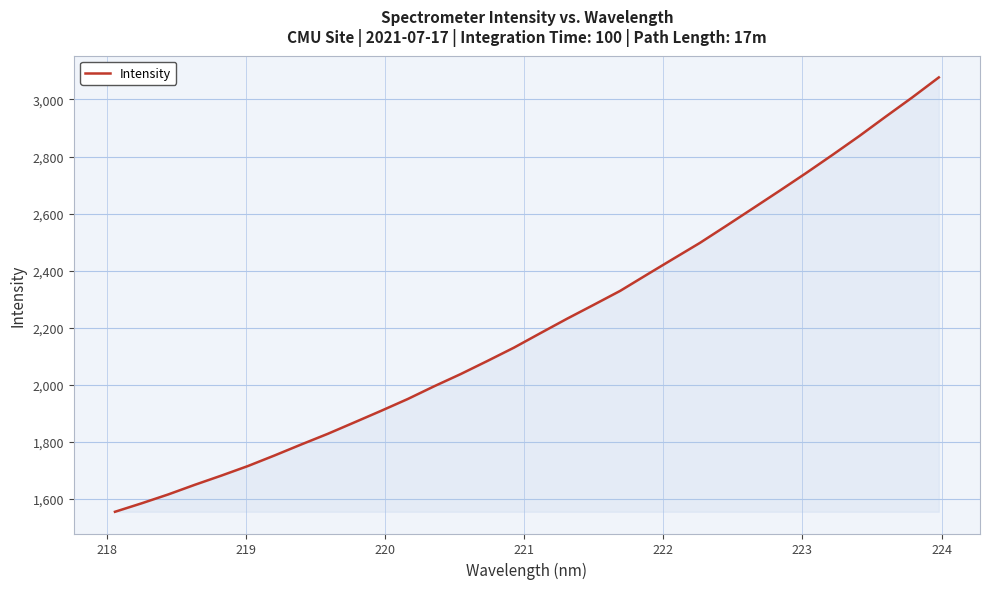

What is the minimum value shown in the chart?

1555.5